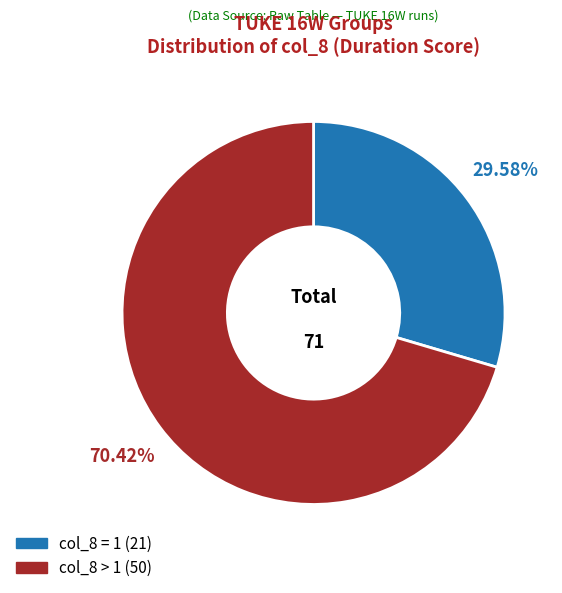

Does col_8 = 1 (21) account for over 50% of the chart?

No